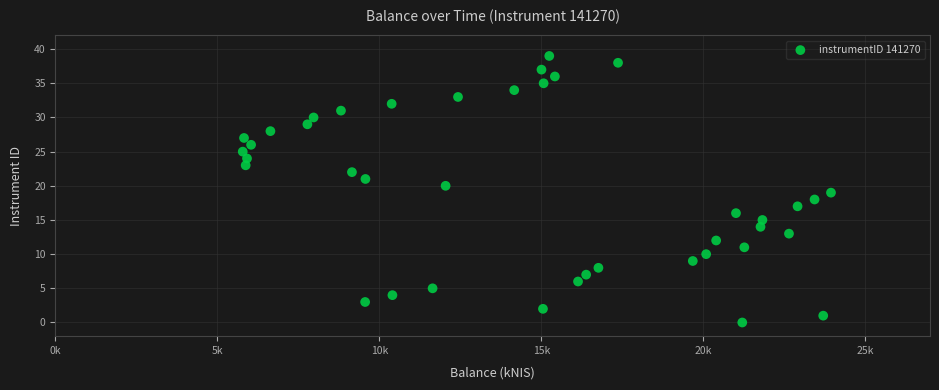

What is the range of Y values (max minus min)?

39